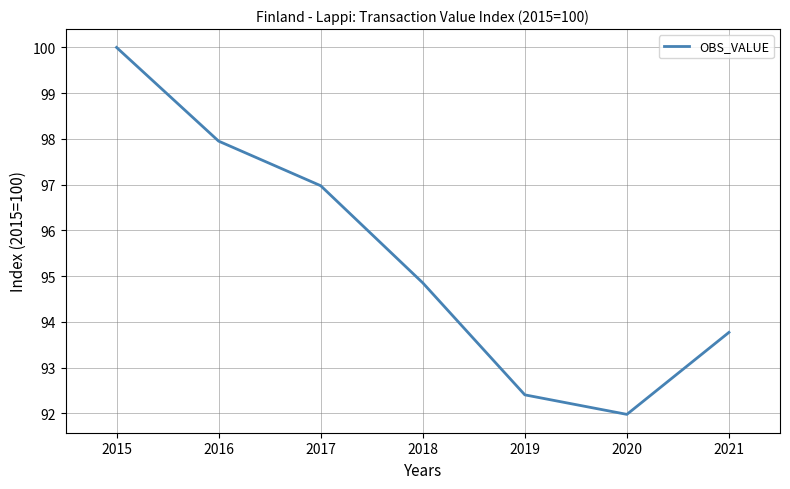

At which category does the chart reach its peak across all series?

2015